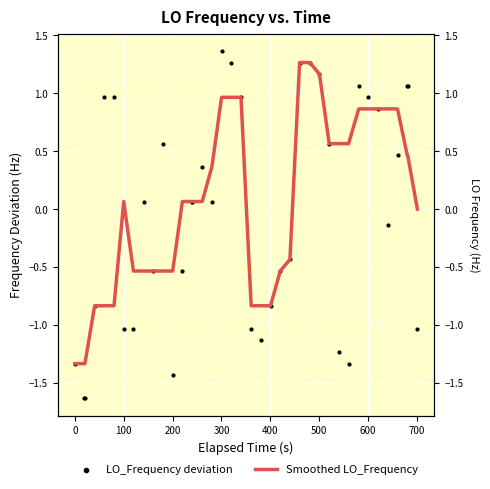

Which series reaches the maximum Y coordinate?

LO_Frequency deviation